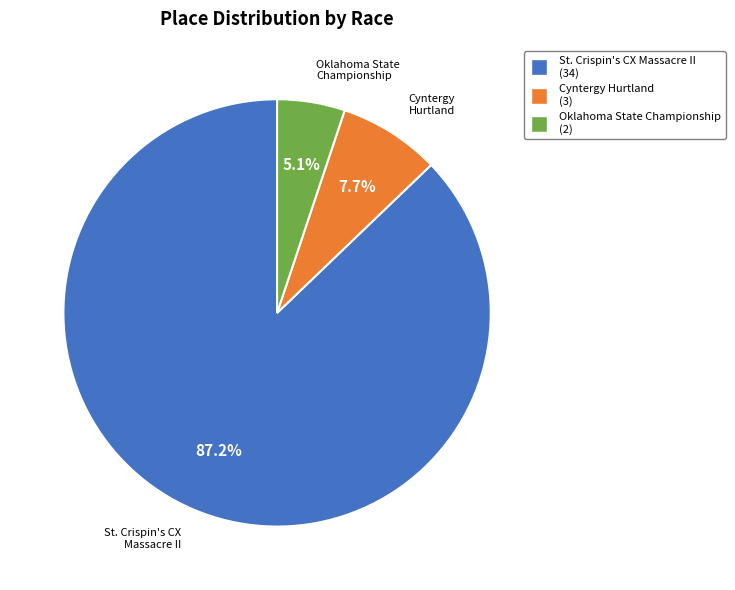

True or false: Oklahoma State Championship accounts for 18% of the total.

False